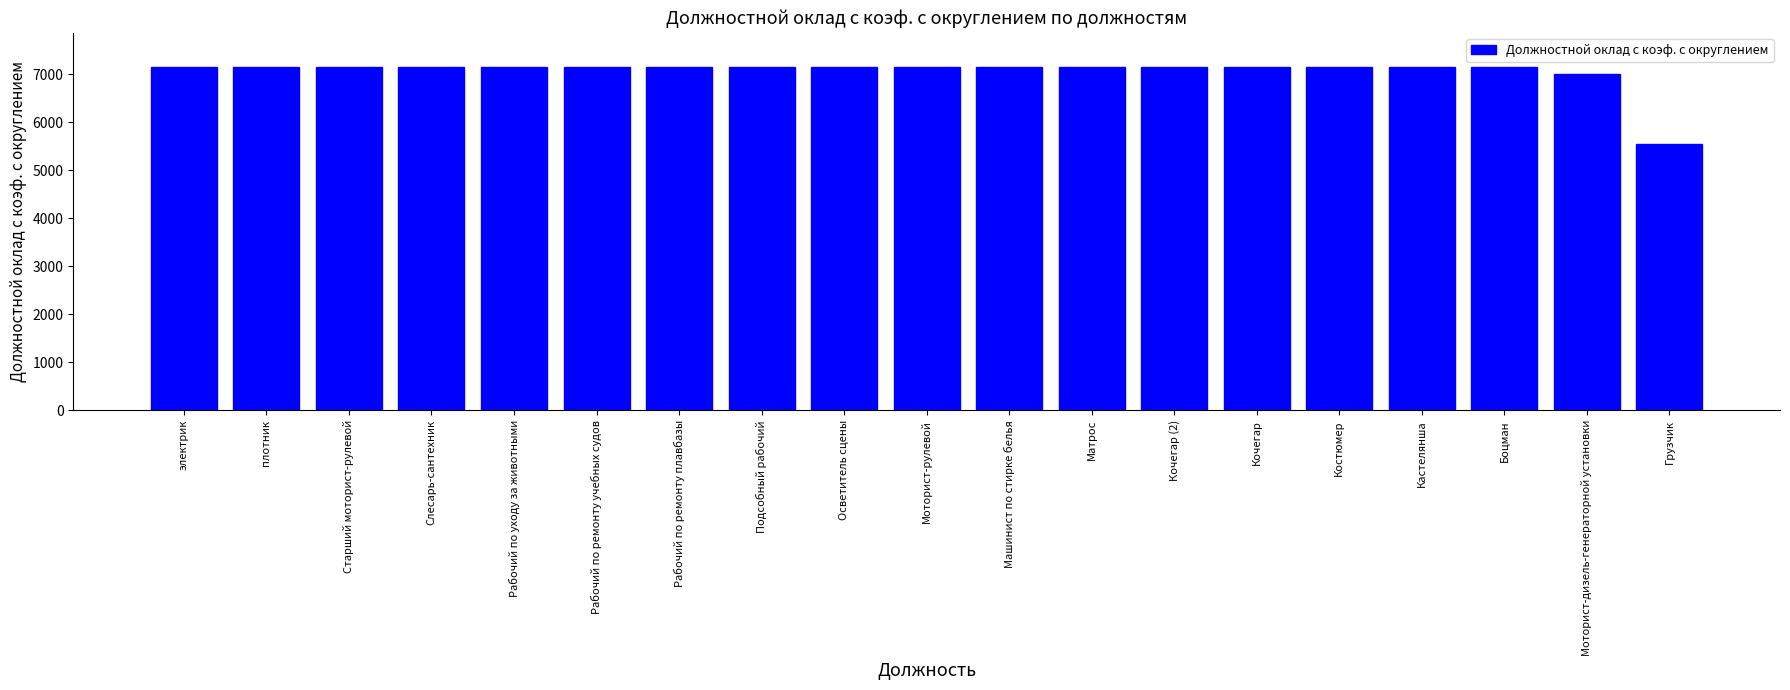

How many series are shown in this chart?

1